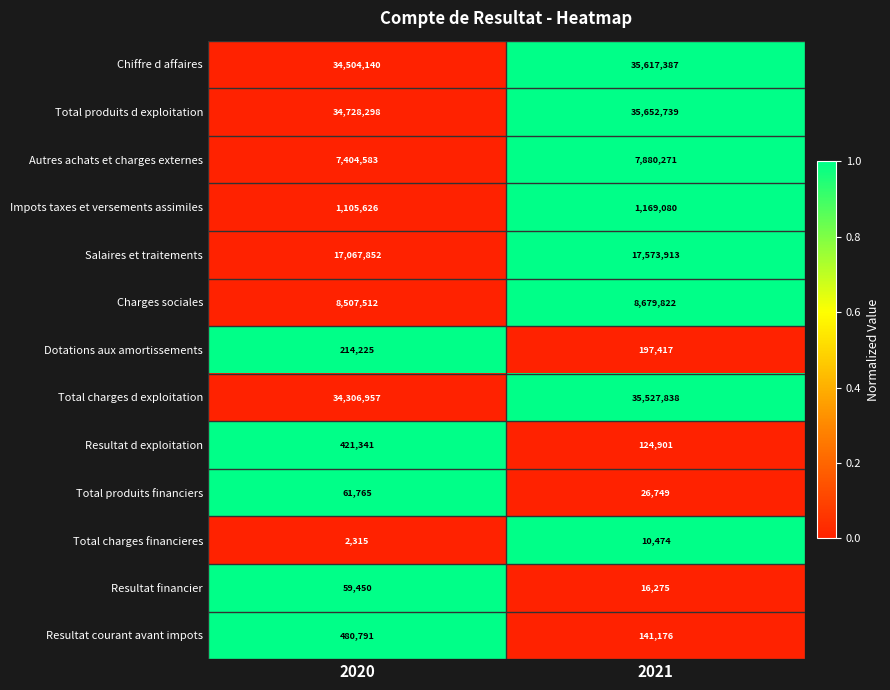

What is the sum of all Total produits d exploitation values?

70381037